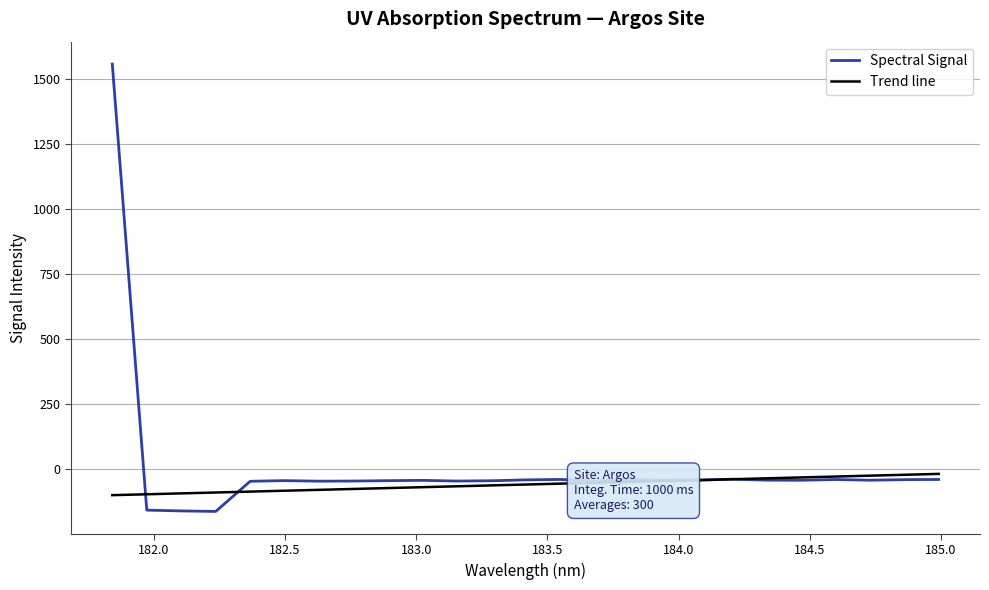

What is the maximum value shown in the chart?

1558.0